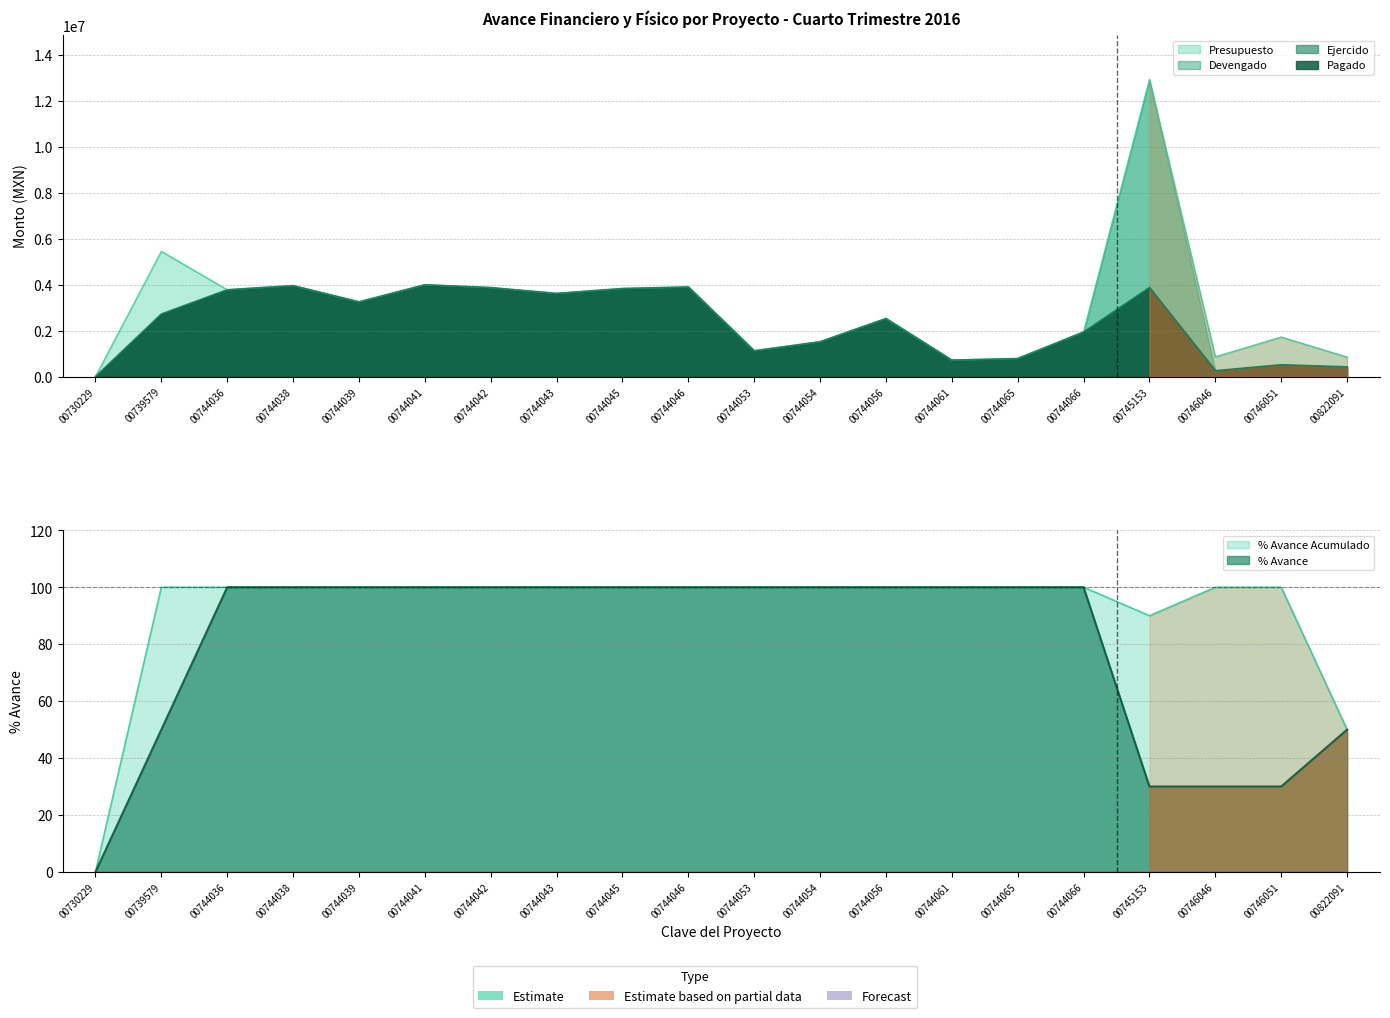

What is the value of the Presupuesto point at the 2nd from the left?

5450291.7